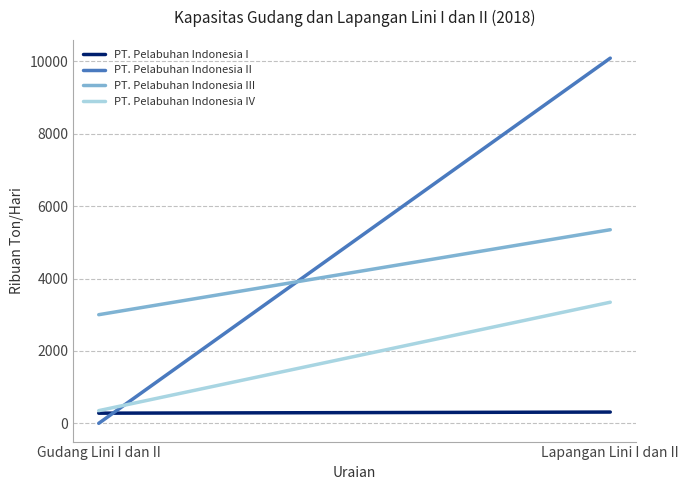

What is the highest value of the PT. Pelabuhan Indonesia III series?

5347.0